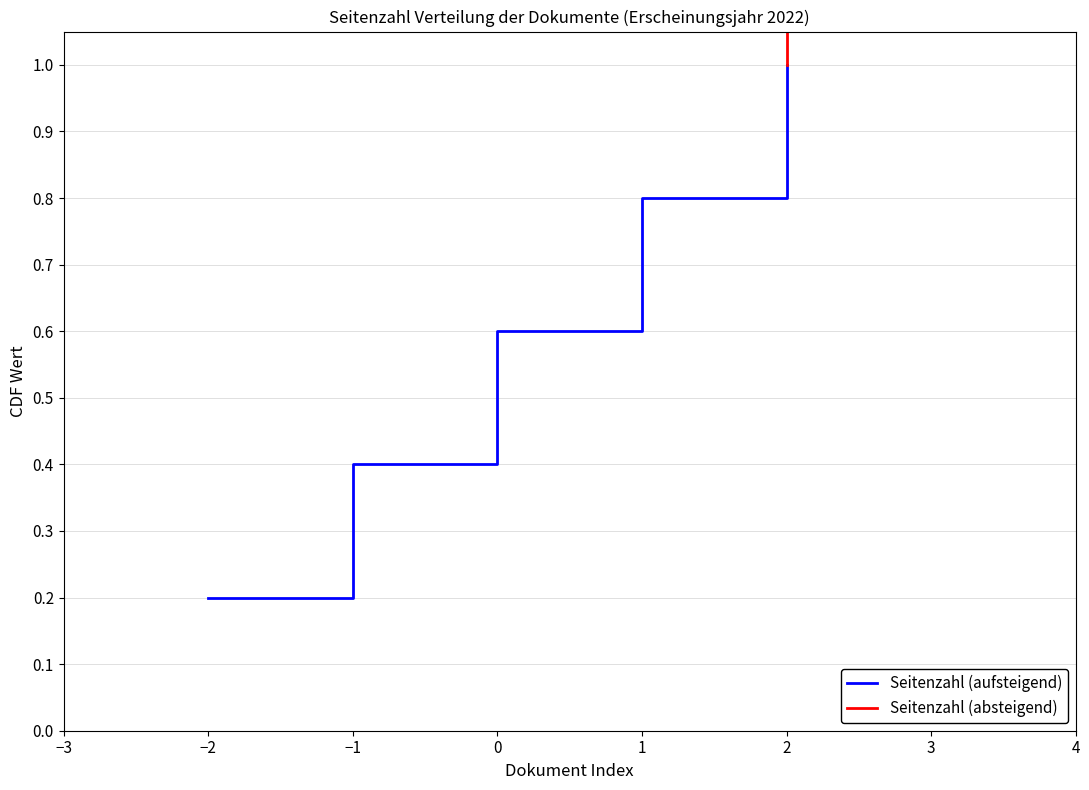

Where is Seitenzahl (aufsteigend) nearest to the value 0?

−2